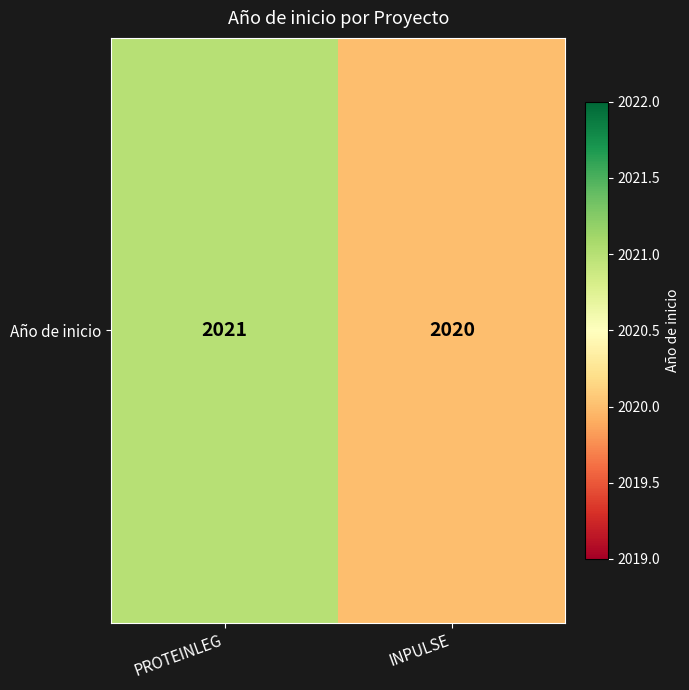

List the labels in order of value, largest first.

PROTEINLEG, INPULSE